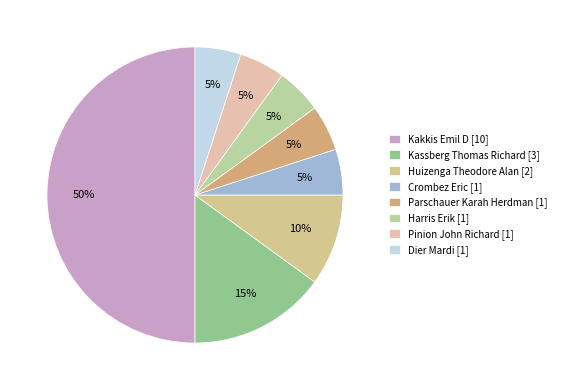

What percentage is the Crombez Eric [1] slice, to the nearest percent?

5%